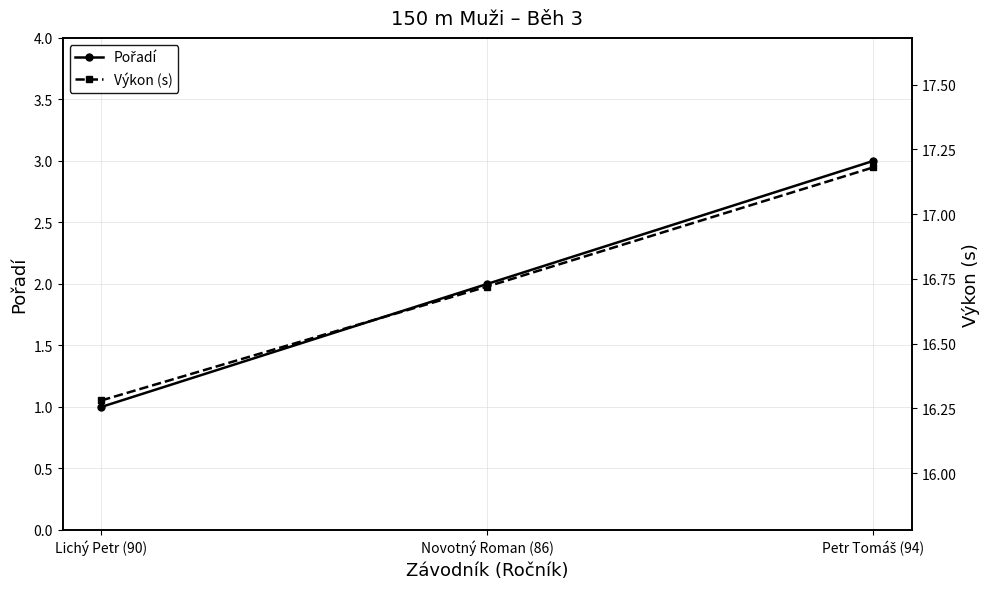

Where does the Pořadí series first go above 2?

Petr Tomáš (94)